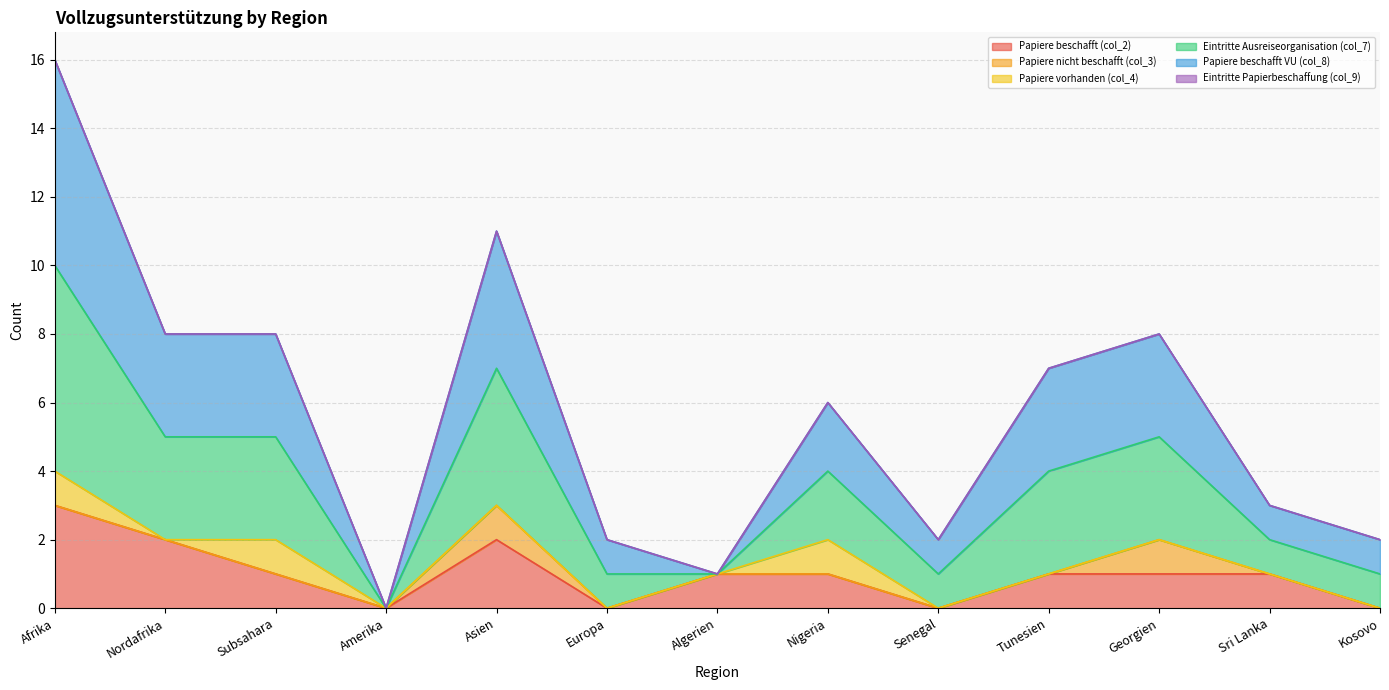

The Papiere beschafft (col_2) series shows -2 at Amerika. True or false?

False